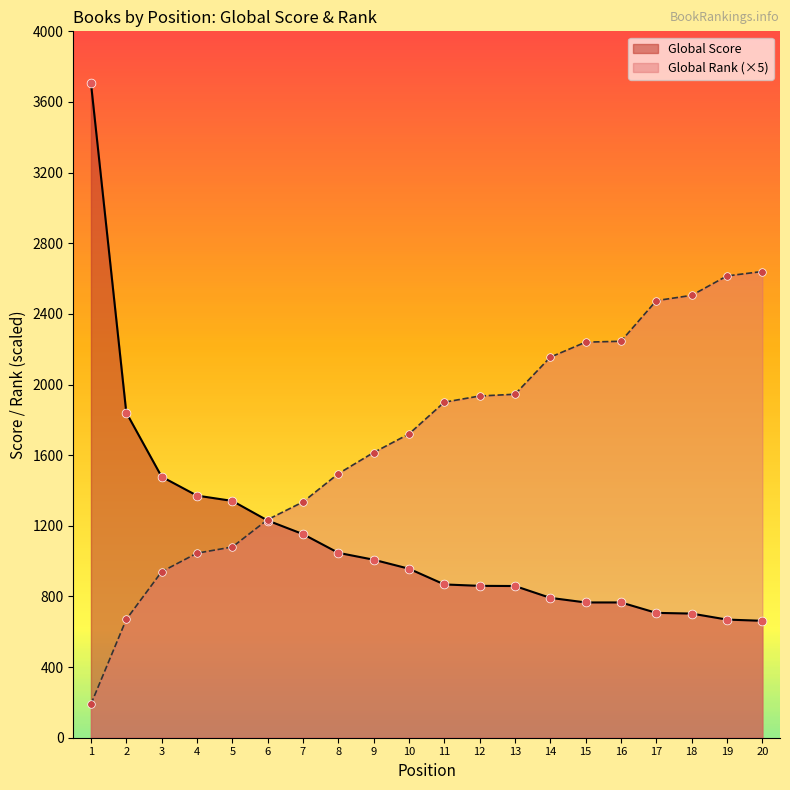

Is the value of Global Score at 3 greater than the value of Global Rank at 18?

No